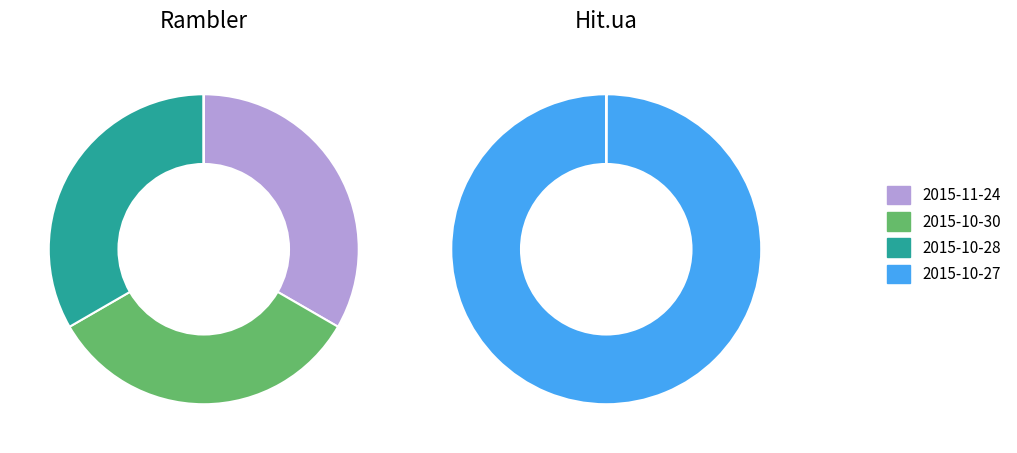

How many segments does this pie chart have?

4